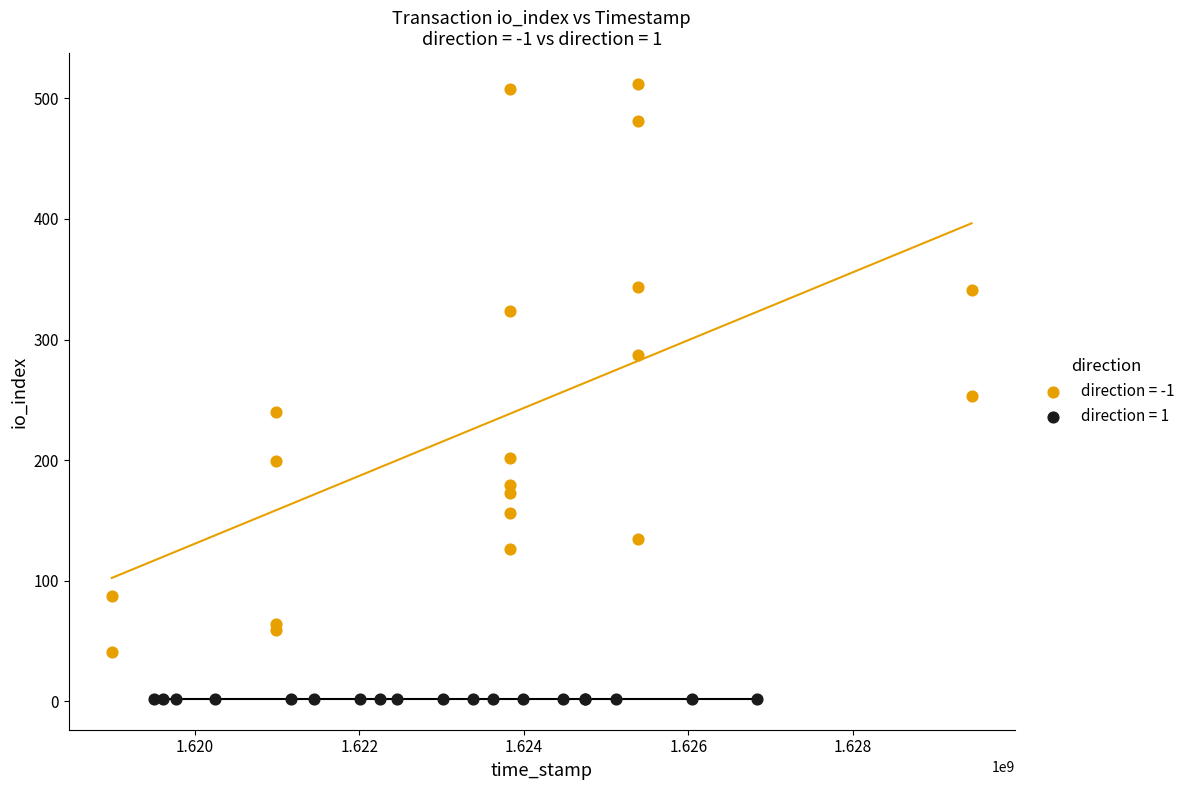

Which series contains the lowest Y value?

direction = 1